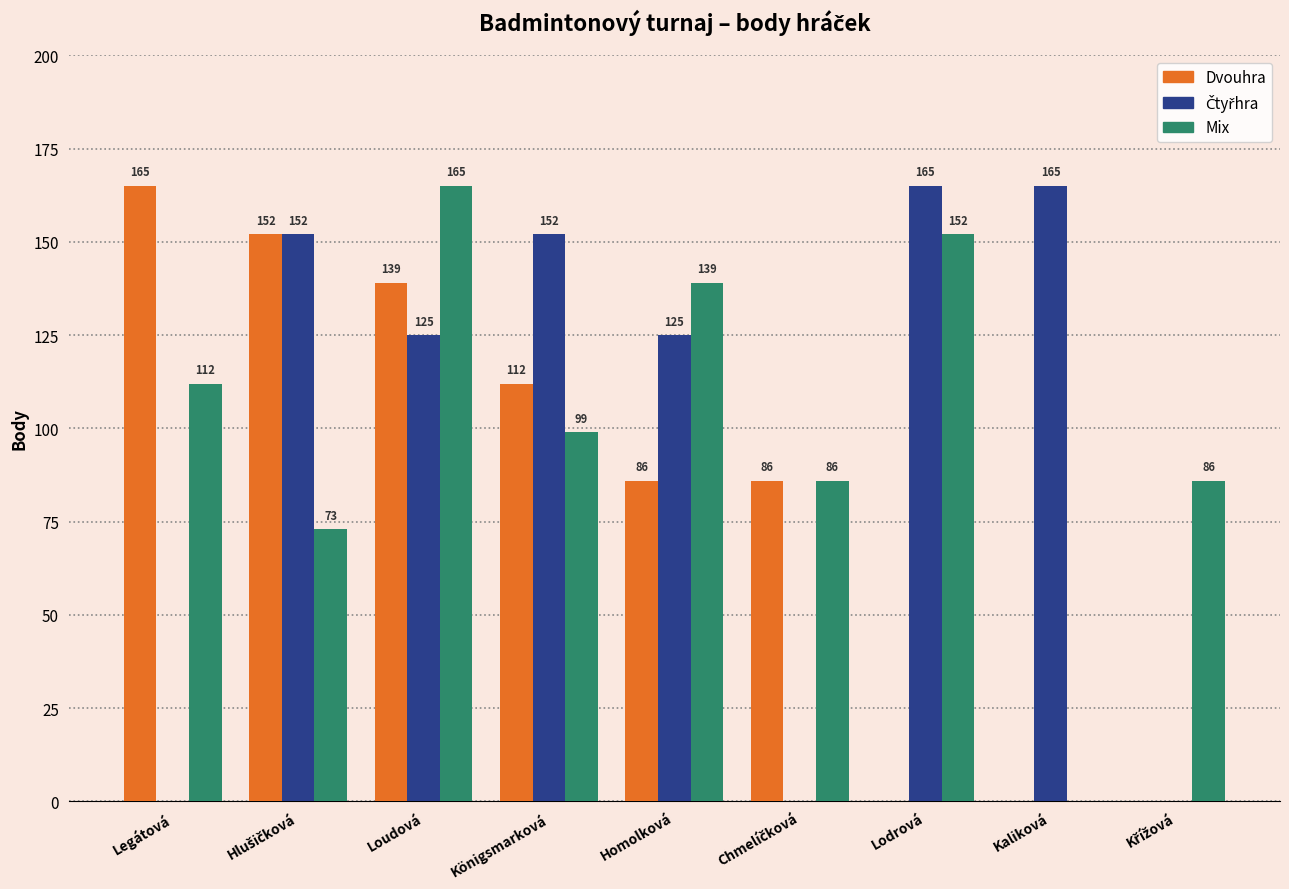

Which series has the largest total across all categories?

Mix